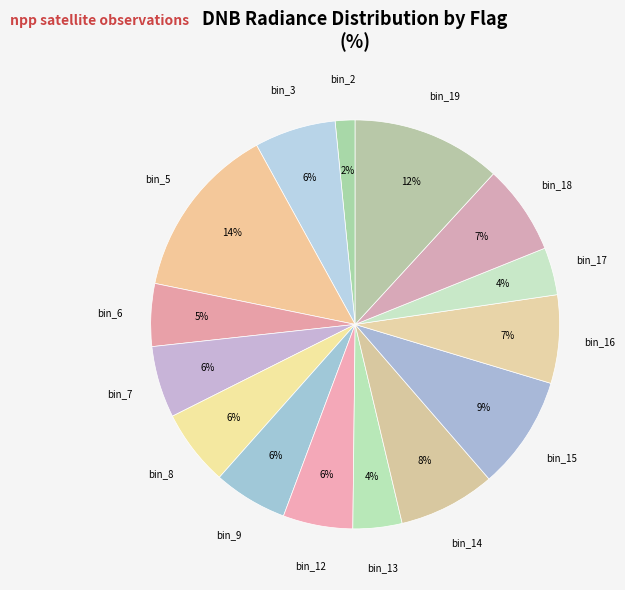

How many slices are in this pie chart?

15